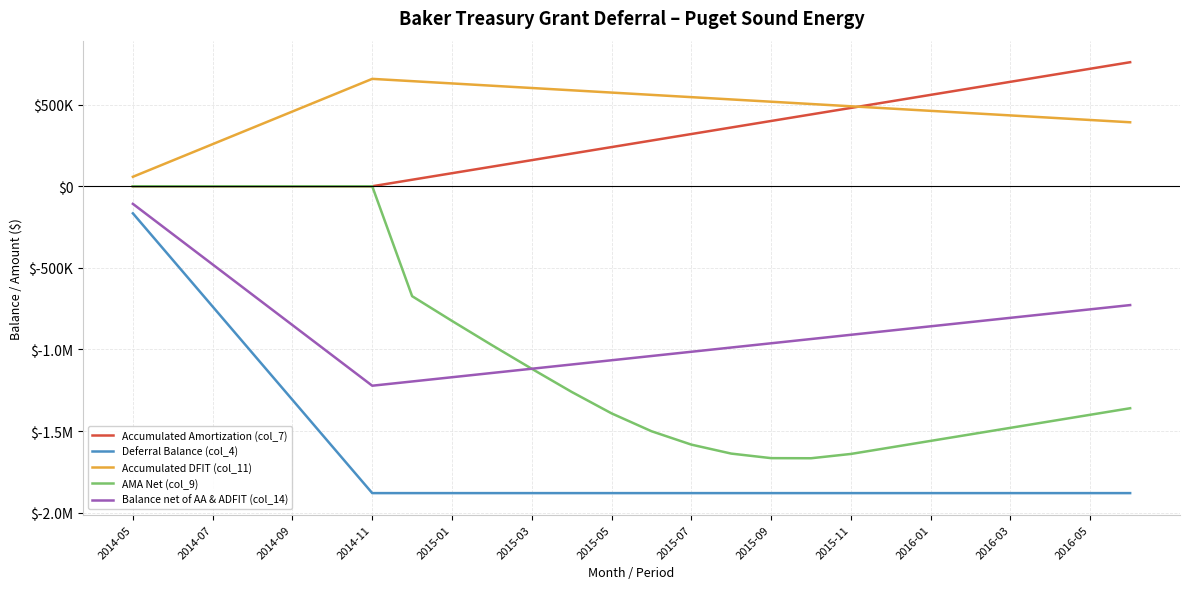

Does the chart have visible grid lines?

Yes